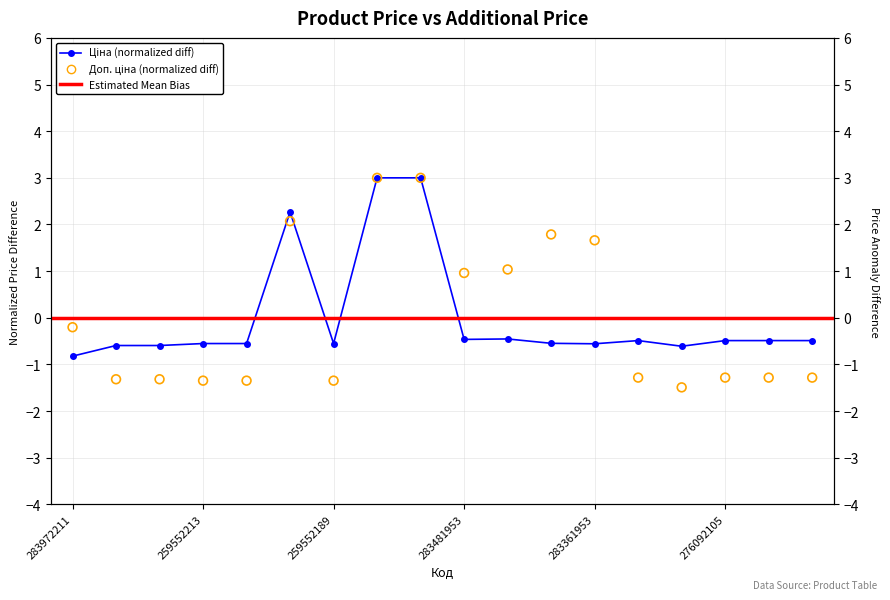

At which category is the sum across all series the highest?

273702193